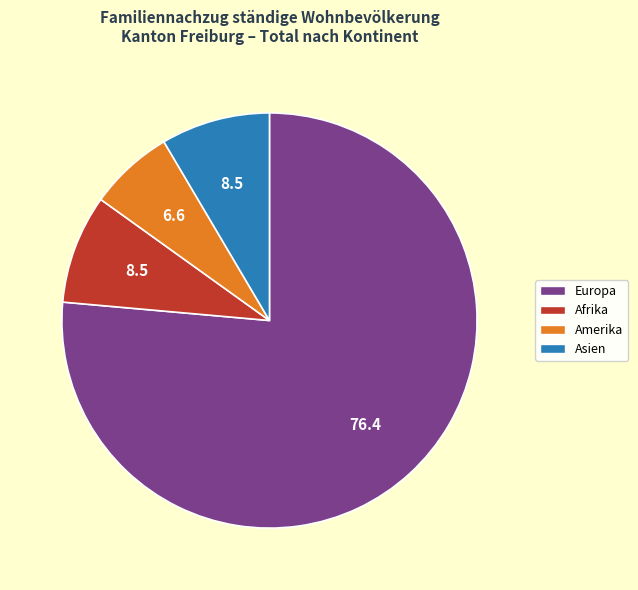

Which has a higher value, Afrika or Amerika?

Afrika